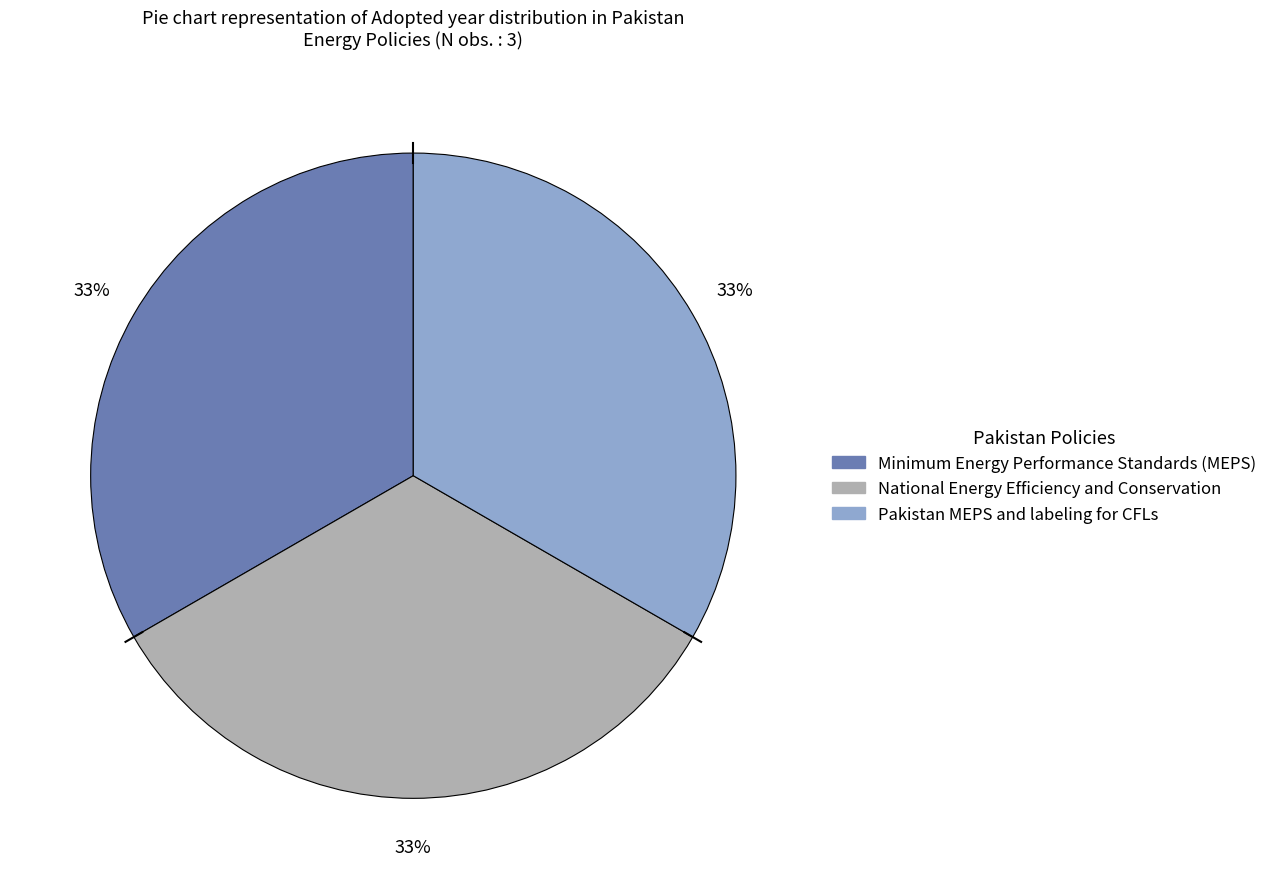

Is it true that Pakistan MEPS and labeling for CFLs is 33% of the pie?

True